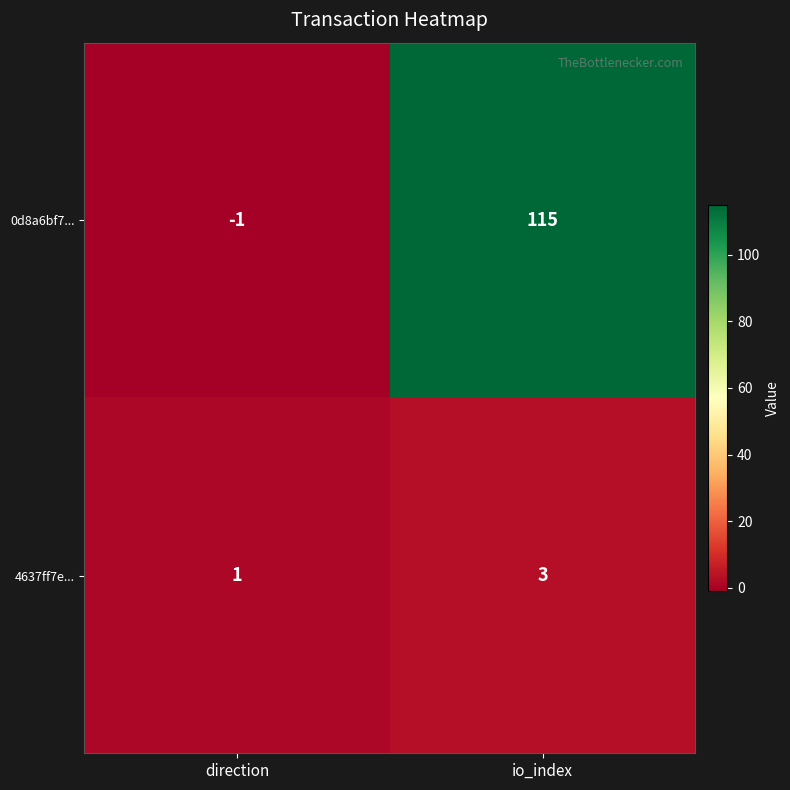

How many values in 0d8a6bf7... are below zero?

1